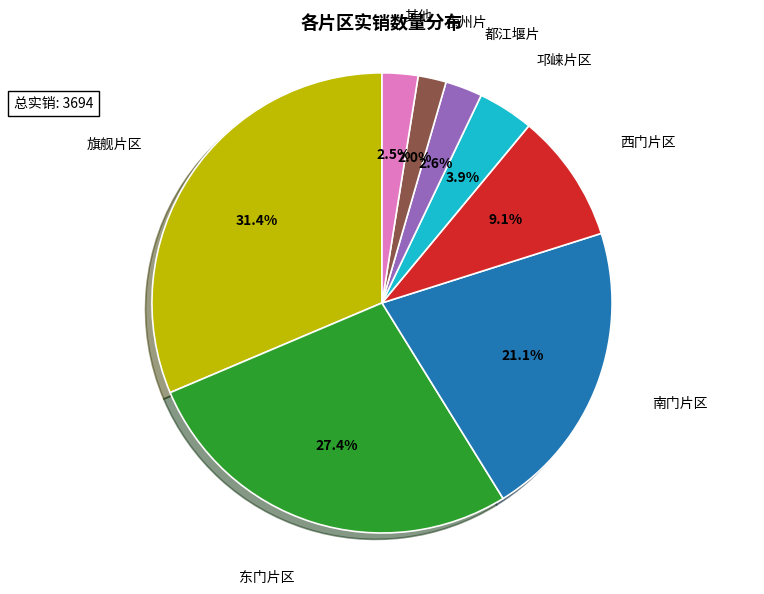

Which slice is the largest?

旗舰片区